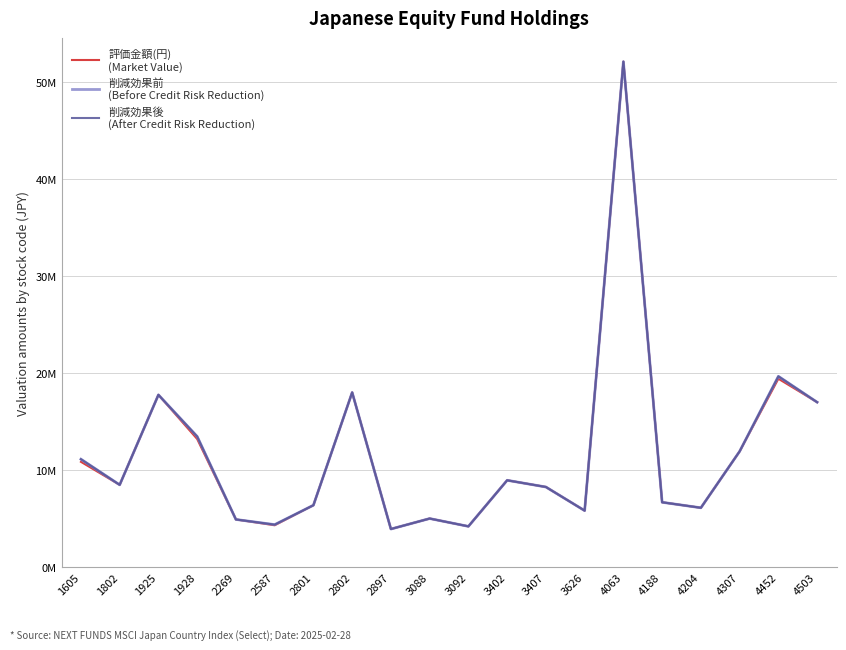

Is this an area chart (filled region under the line)?

No